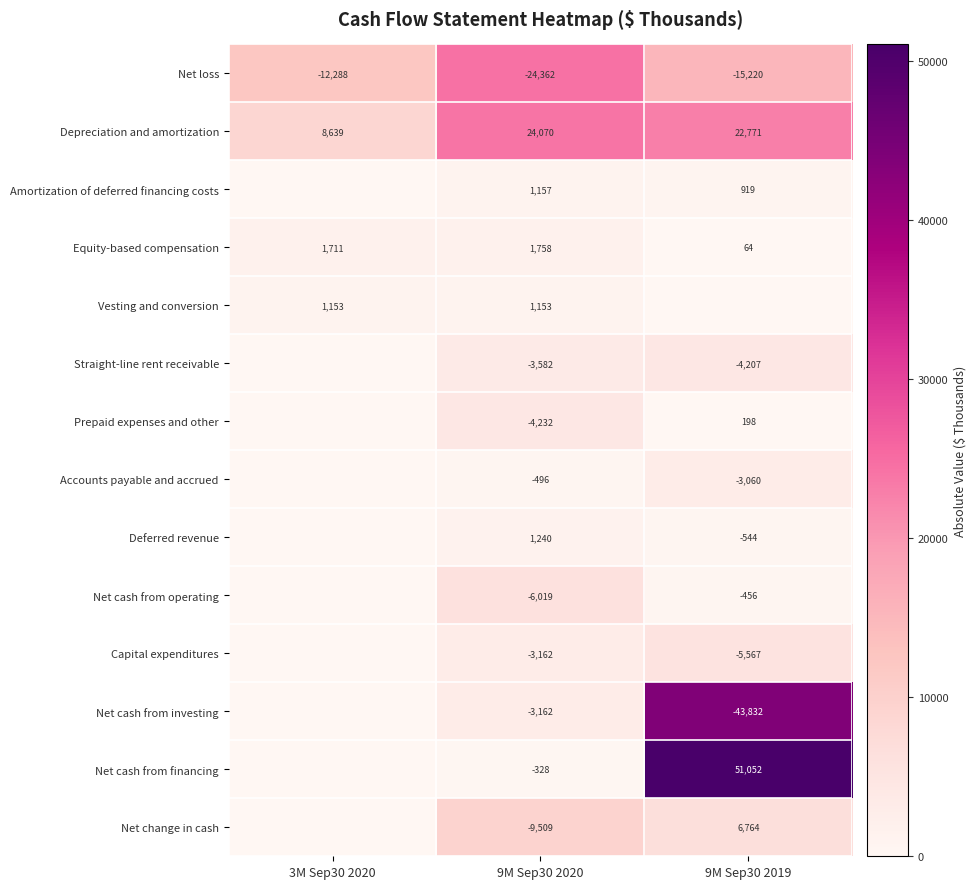

What is the sum of the Net loss values at 9M Sep30 2019 and 3M Sep30 2020?

-27508